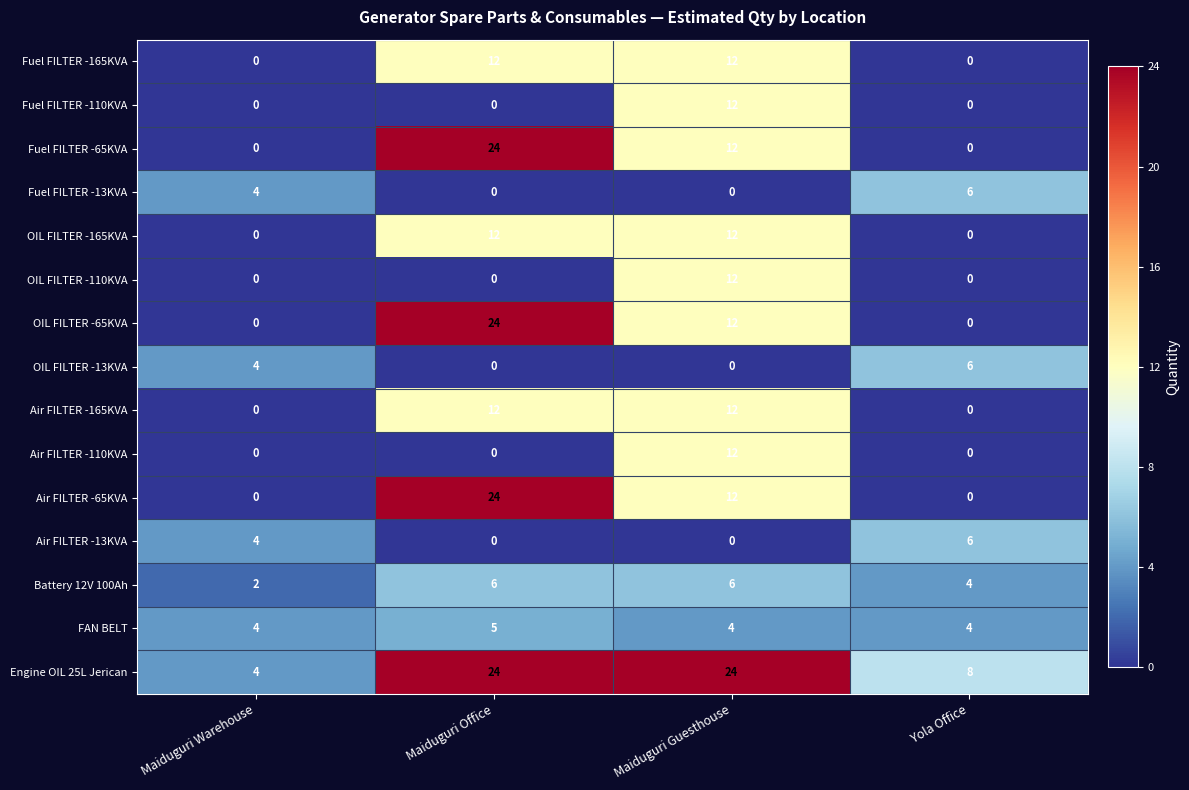

Where is Fuel FILTER -65KVA nearest to the value 12?

Maiduguri Guesthouse